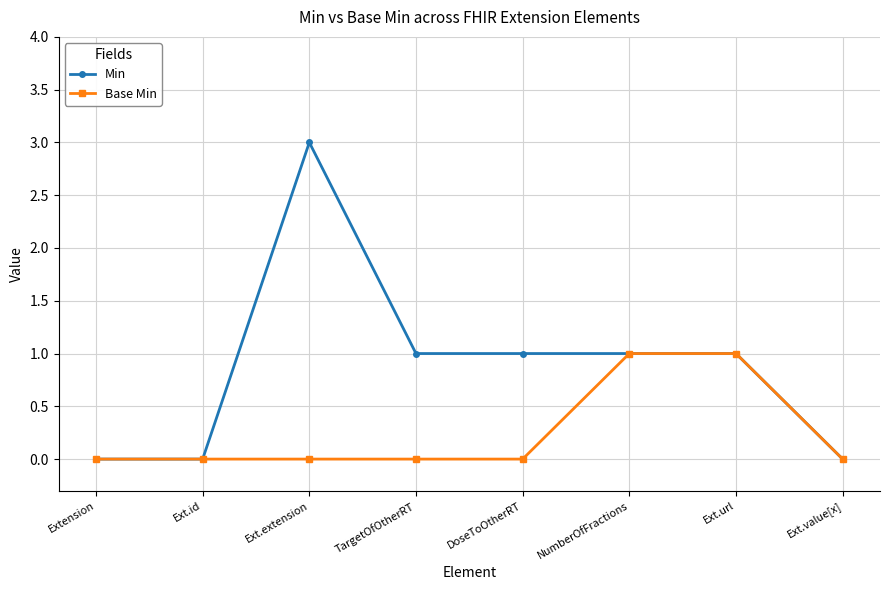

What is the label of the 2nd point from the right?

Ext.url